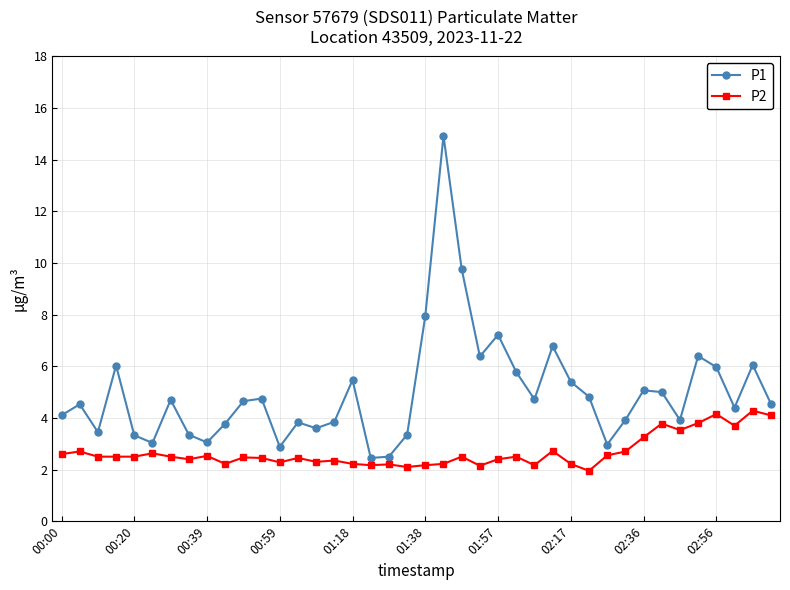

Which series has the largest range (max minus min)?

P1